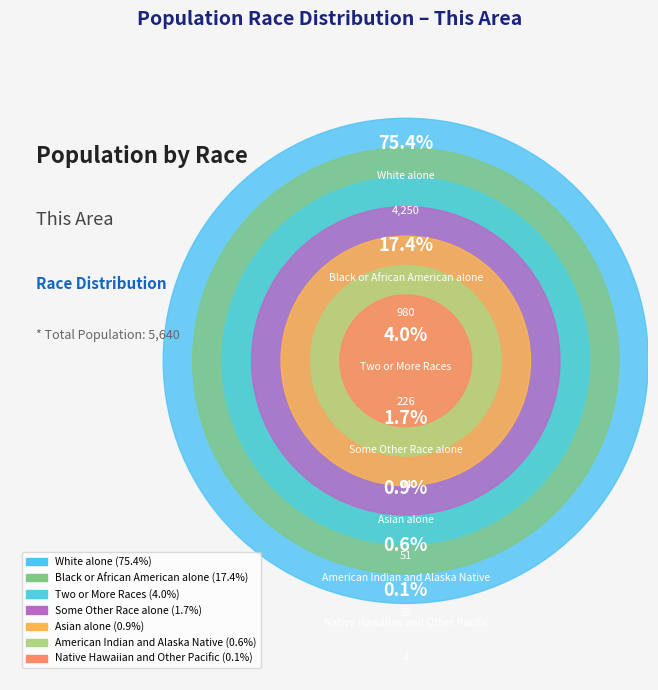

What is the smallest slice in the pie chart?

Native Hawaiian and Other Pacific